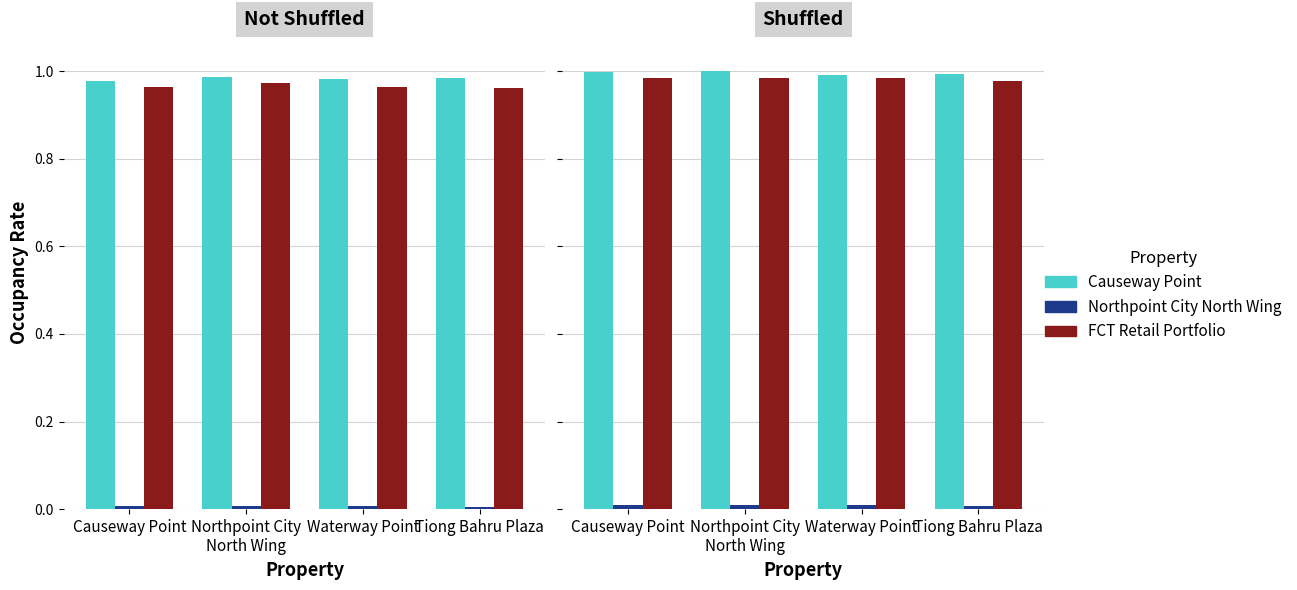

What are all the series names shown in the legend?

Causeway Point, Northpoint City North Wing, FCT Retail Portfolio